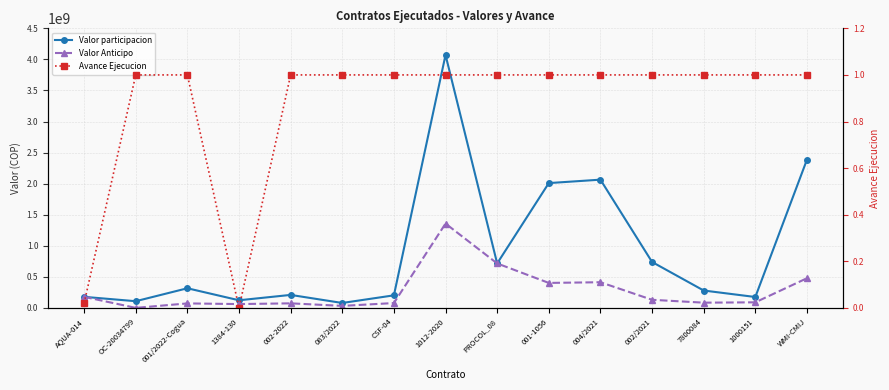

True or false: Valor participacion and Avance Ejecucion intersect in this chart.

False